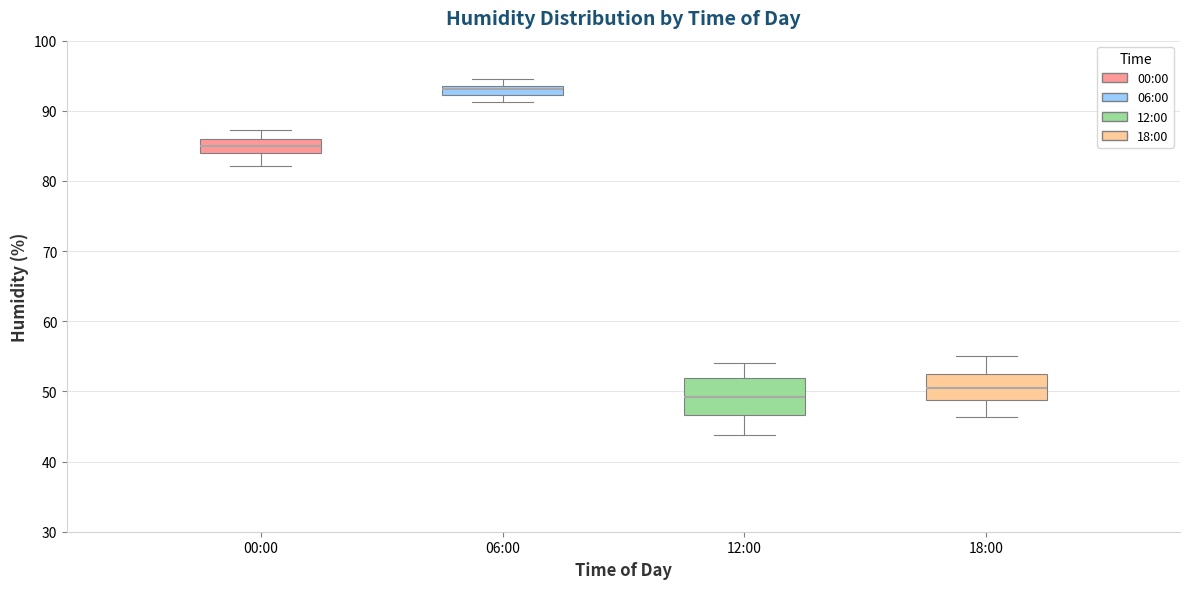

Comparing the boxes themselves (not the whiskers), which one is the tallest?

12:00